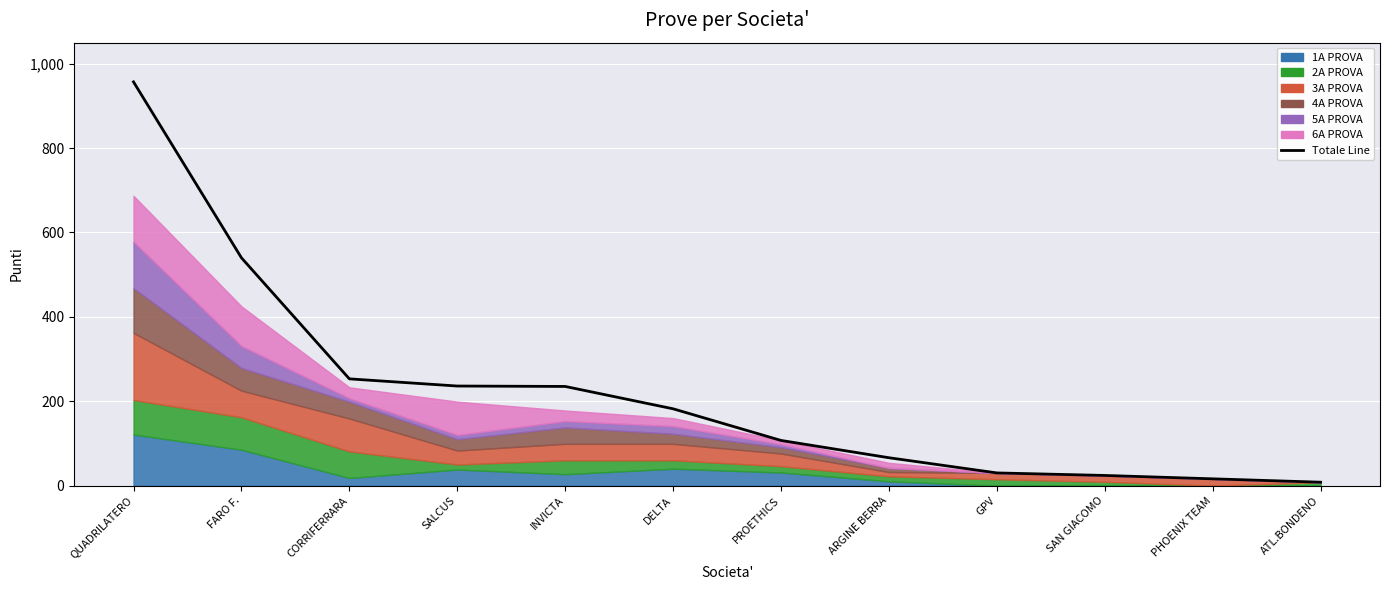

Rank the categories by value from lowest to highest.

ATL.BONDENO, PHOENIX TEAM, SAN GIACOMO, GPV, ARGINE BERRA, PROETHICS, DELTA, INVICTA, SALCUS, CORRIFERRARA, FARO F., QUADRILATERO